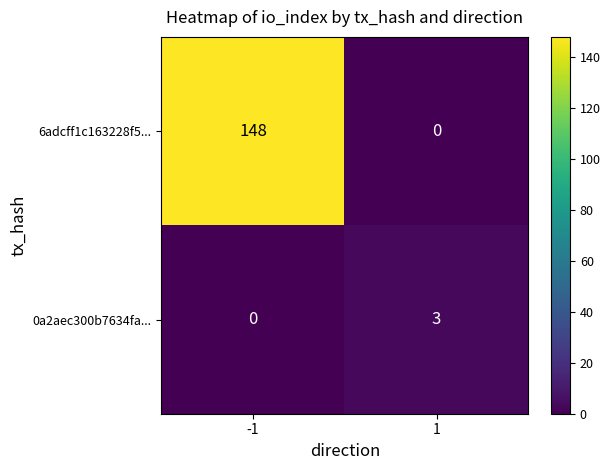

What is the average value of the 6adcff1c163228f5... series?

74